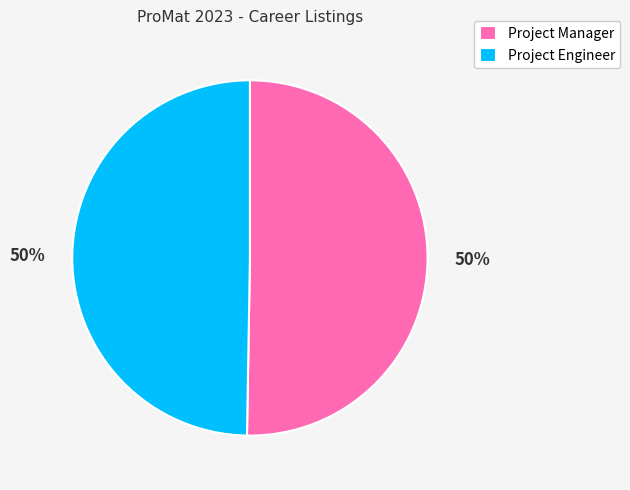

To the nearest percent, what percentage of the pie is Project Manager?

50%